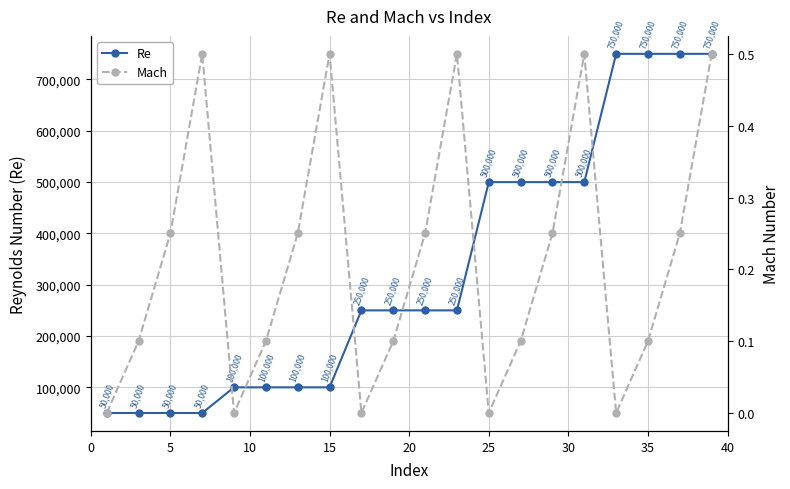

At how many categories does at least one series exceed 190435?

12